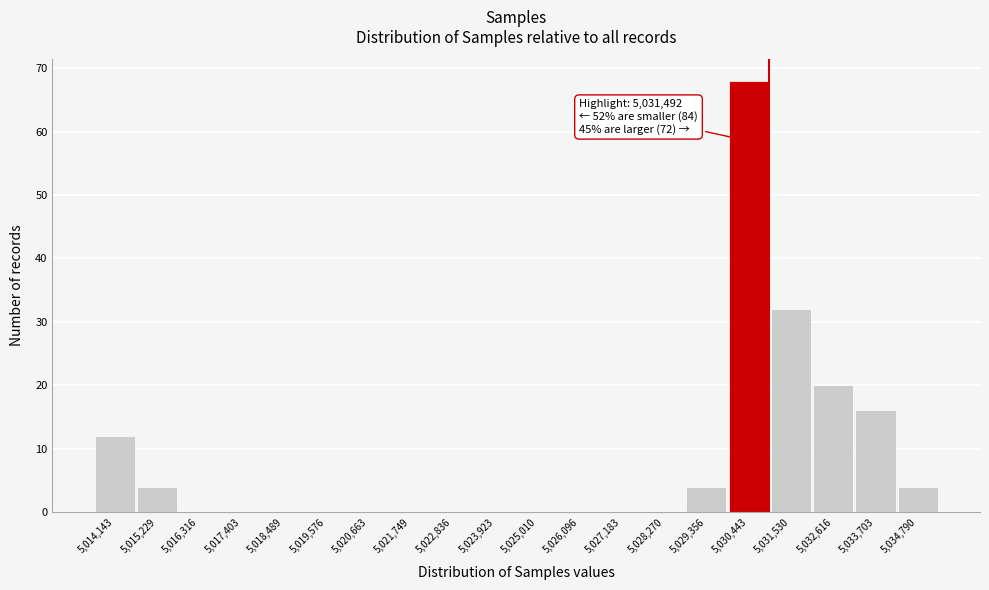

Reading right to left, transcribe all the data shown in this chart.

5,034,790=4	5,033,703=16	5,032,616=20	5,031,530=32	5,030,443=68	5,029,356=4	5,028,270=0	5,027,183=0	5,026,096=0	5,025,010=0	5,023,923=0	5,022,836=0	5,021,749=0	5,020,663=0	5,019,576=0	5,018,489=0	5,017,403=0	5,016,316=0	5,015,229=4	5,014,143=12